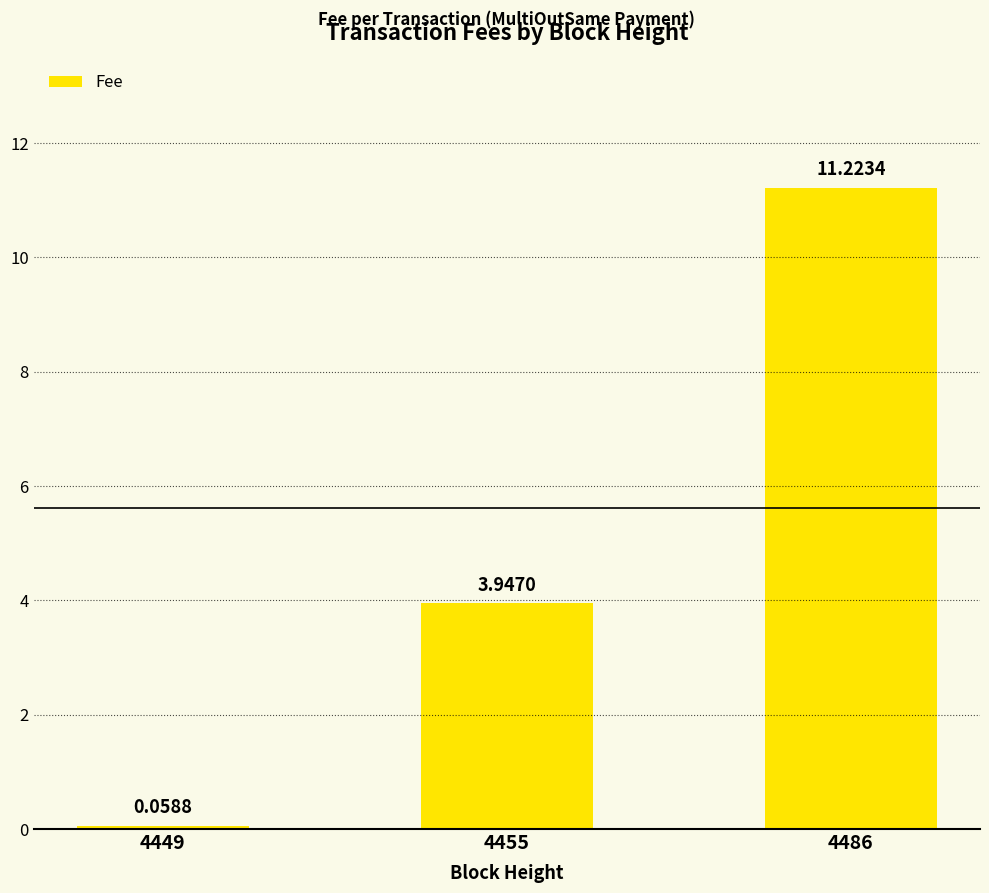

What is the difference between the maximum and minimum values?

11.2